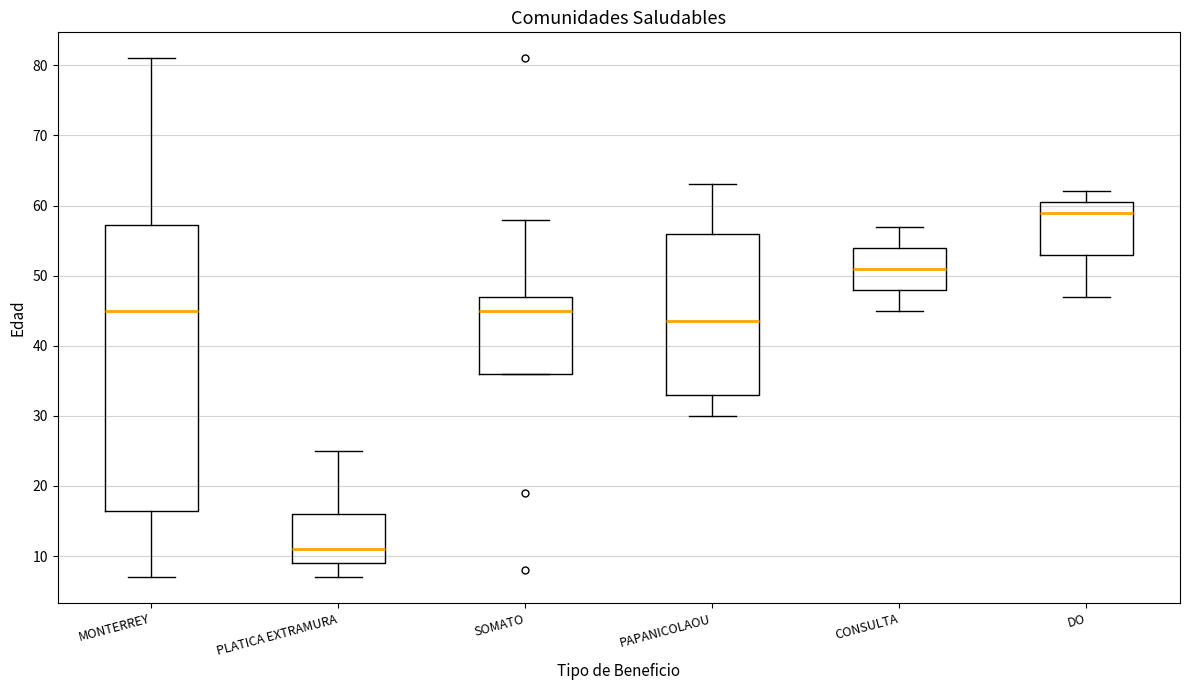

Reading left to right, transcribe this box plot: for each box, give where its median line is, the range the box spans, and where its two whiskers end, as read against the y-axis. The values are not printed on the chart, so give them approximately, as read against the axis.

MONTERREY: median 45, box 17 to 57, whiskers 7 to 81
PLATICA EXTRAMURA: median 11, box 9 to 16, whiskers 7 to 25
SOMATO: median 45, box 36 to 47, whiskers 36 to 58
PAPANICOLAOU: median 44, box 33 to 56, whiskers 30 to 63
CONSULTA: median 51, box 48 to 54, whiskers 45 to 57
DO: median 59, box 53 to 61, whiskers 47 to 62